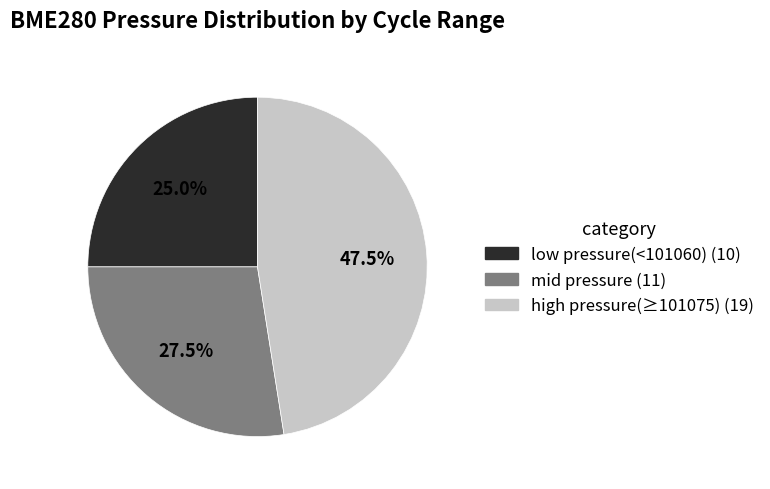

Is there any slice that represents more than half of the pie?

No